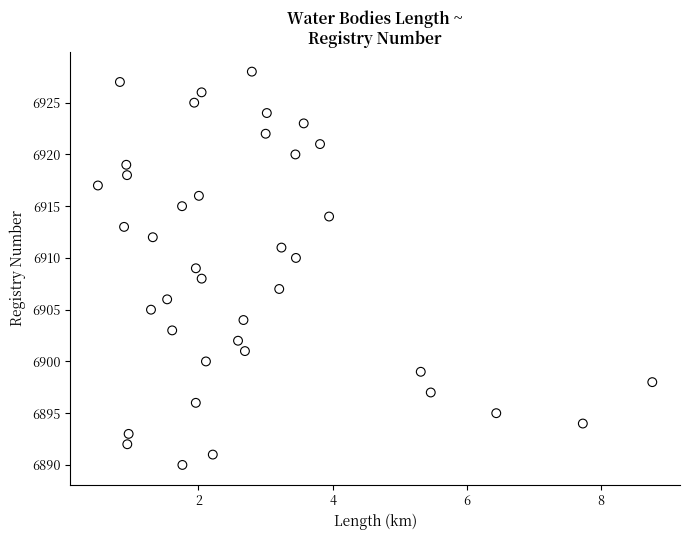

What is the range of Y values (max minus min)?

38